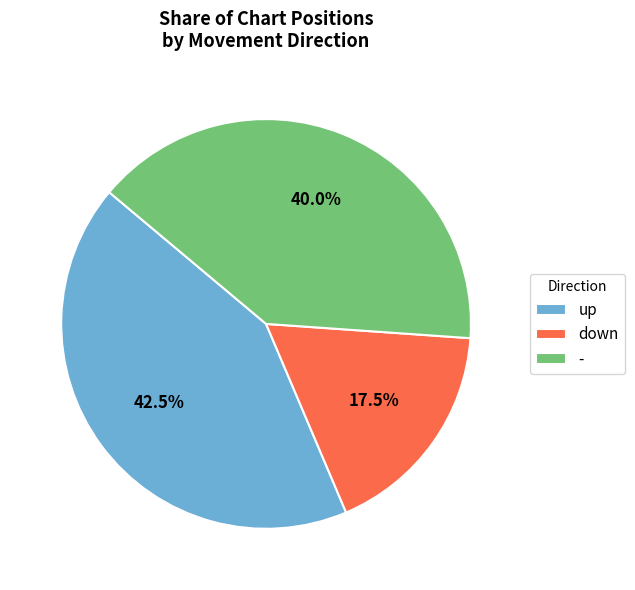

To the nearest percent, what is the combined percentage of - and down?

58%